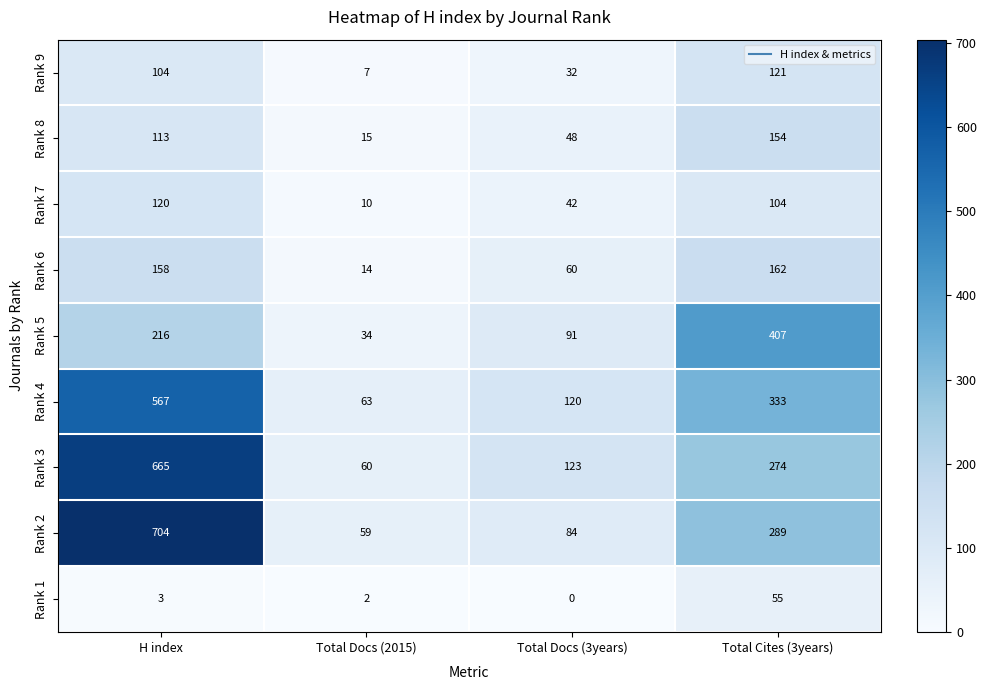

What value does the Rank 5 series have at H index, to the nearest 50?

200